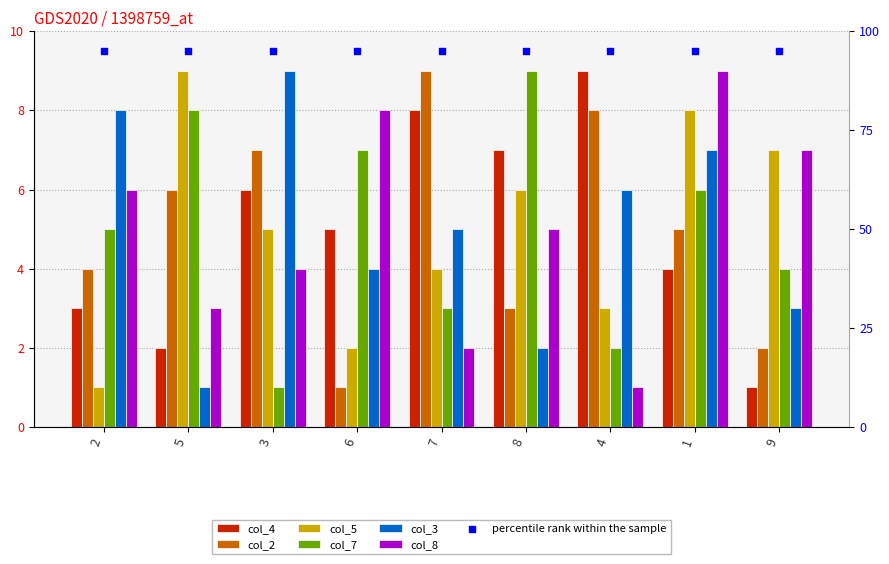

Which series reaches the minimum Y coordinate?

col_4